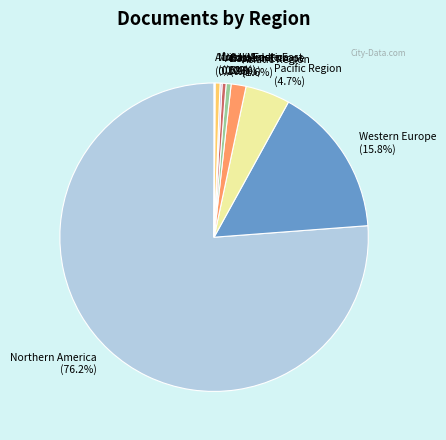

Which slice is the largest?

Northern America (76.2%)